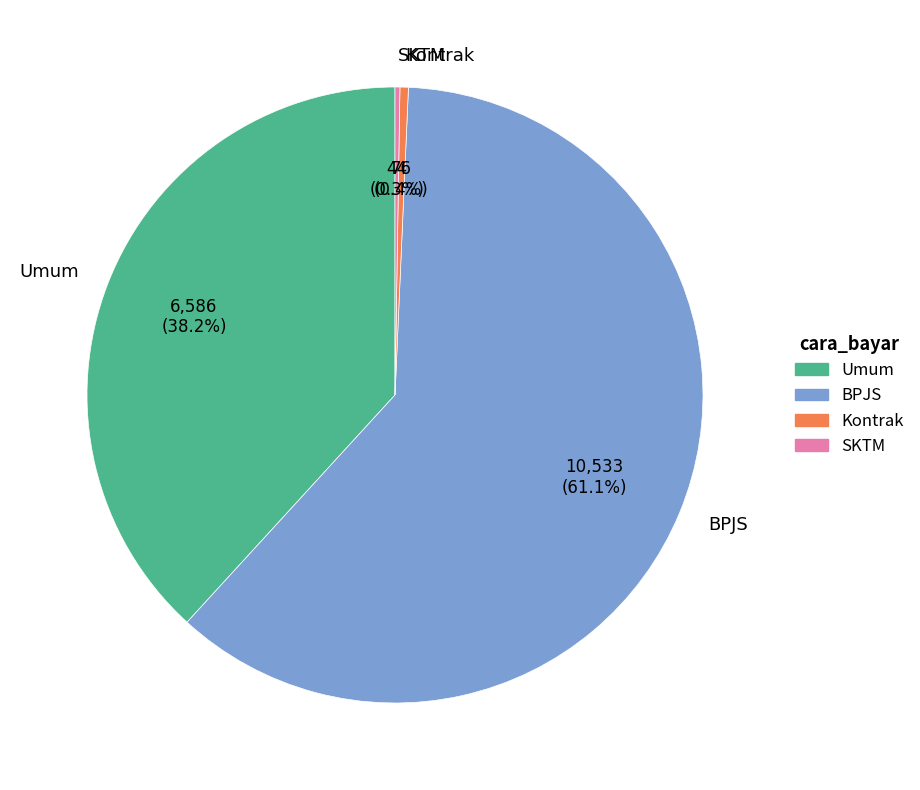

Between BPJS and Umum, which is larger?

BPJS